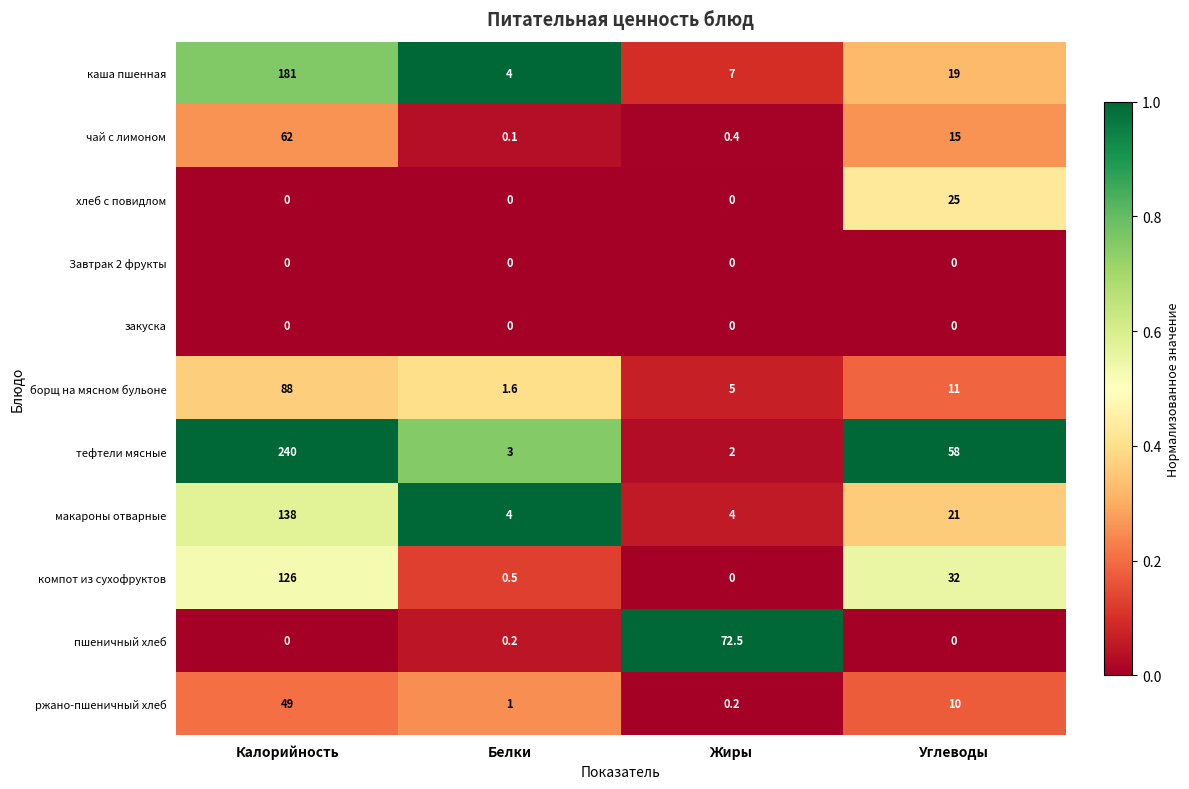

List the labels in order of тефтели мясные value, largest first.

Калорийность, Углеводы, Белки, Жиры